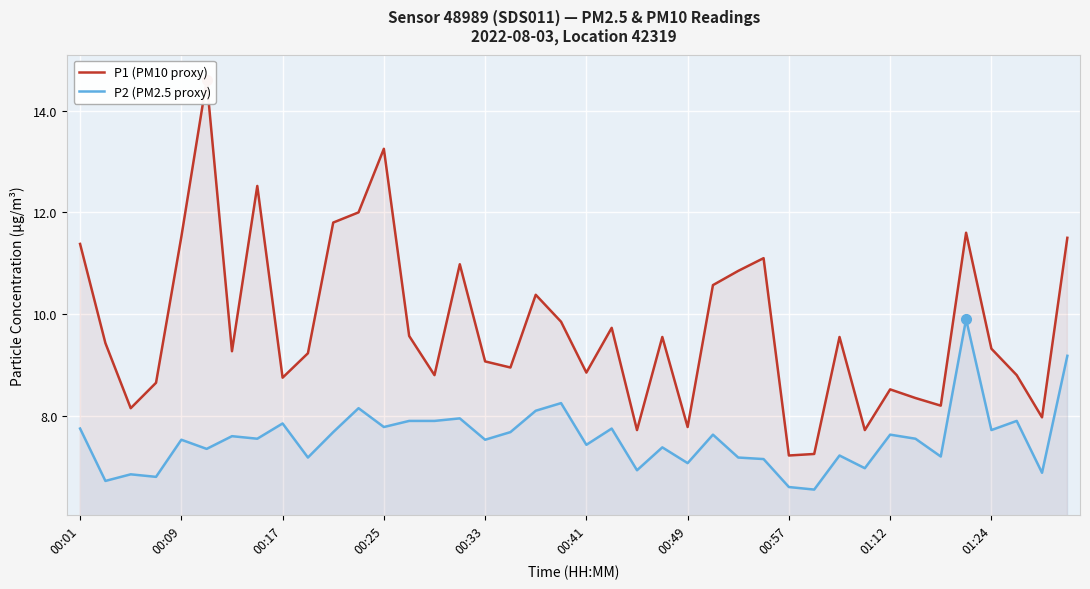

True or false: P1 (PM10 proxy) has more than 1 interior local peaks.

True